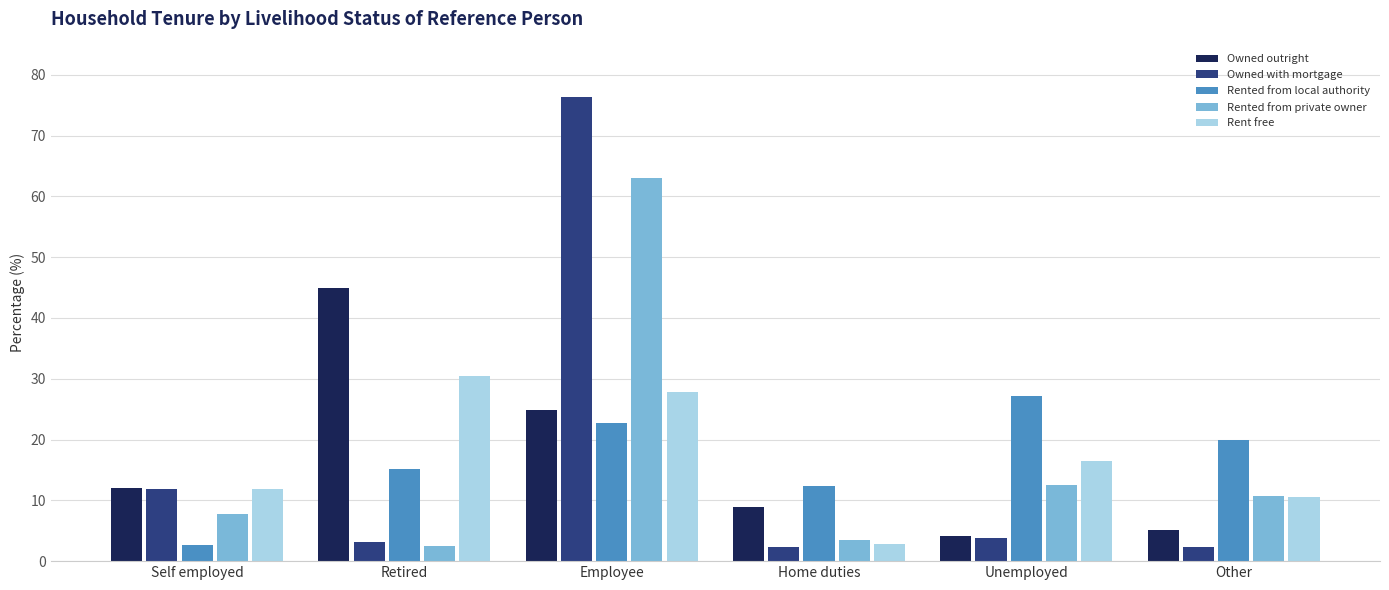

What is the total value across all series at Self employed?

46.3